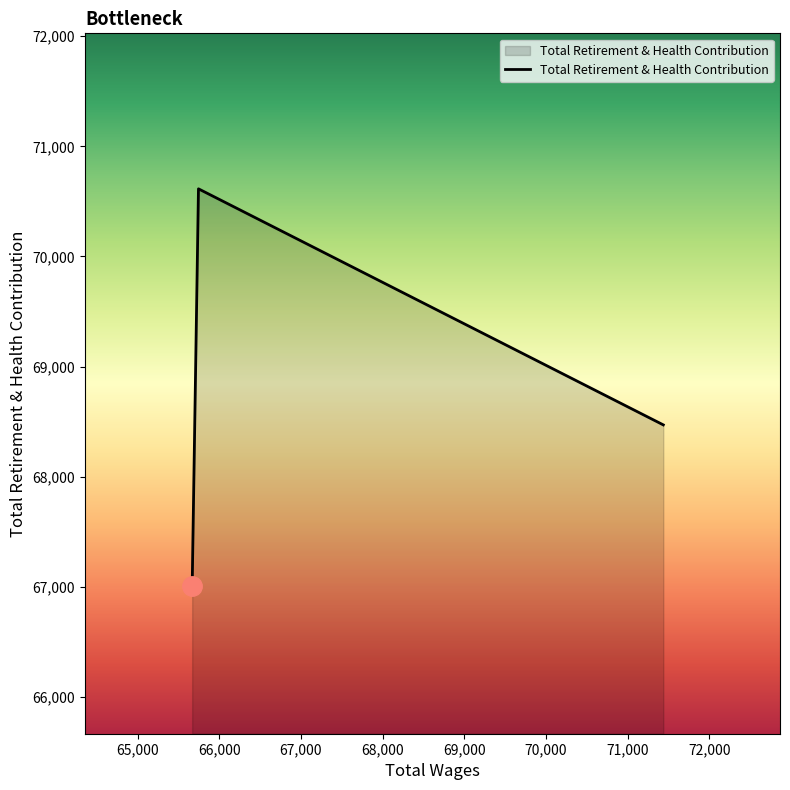

Does the chart have visible grid lines?

No